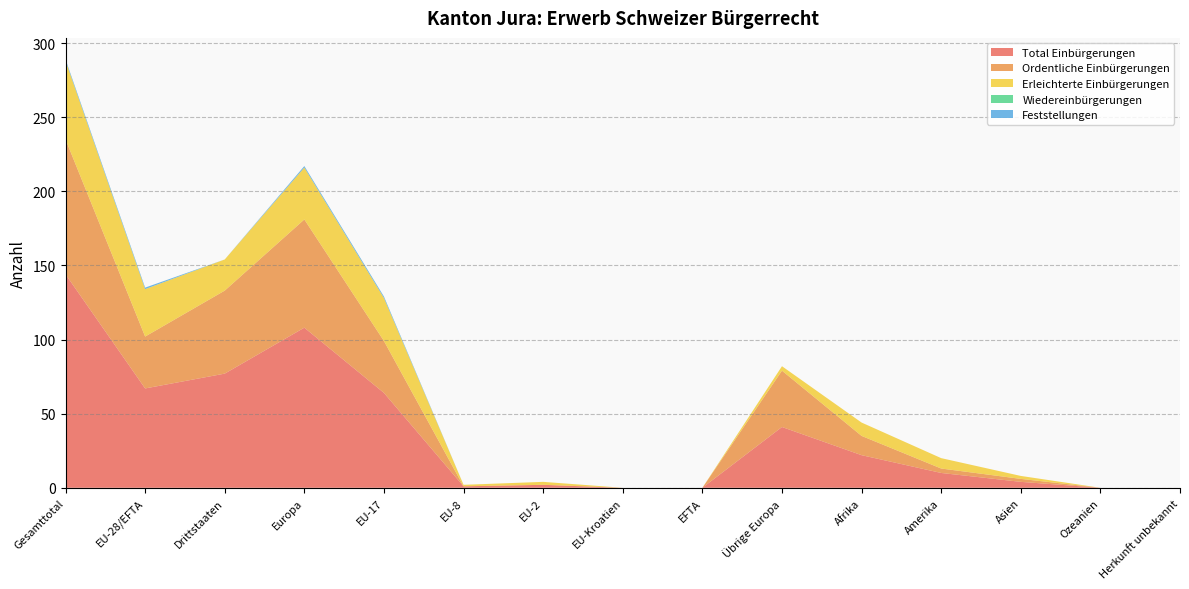

Reading left to right, what are all the values shown in this chart?

Total Einbürgerungen: 144	67	77	108	64	1	2	0	0	41	22	10	4	0	0
Ordentliche Einbürgerungen: 91	35	56	73	35	0	0	0	0	38	13	3	2	0	0
Erleichterte Einbürgerungen: 53	32	21	35	29	1	2	0	0	3	9	7	2	0	0
Wiedereinbürgerungen: 0	0	0	0	0	0	0	0	0	0	0	0	0	0	0
Feststellungen: 1	1	0	1	1	0	0	0	0	0	0	0	0	0	0